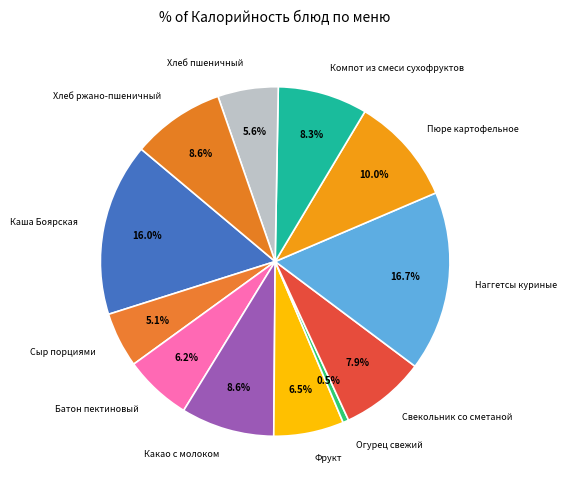

Which has a higher value, Огурец свежий or Какао с молоком?

Какао с молоком